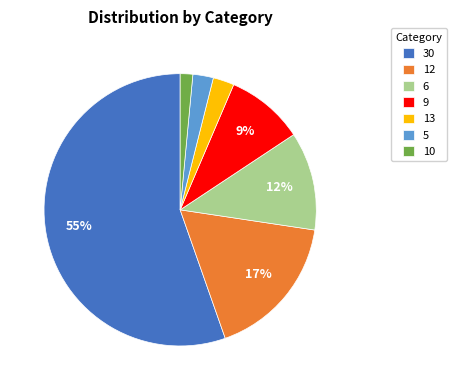

Is the sum of 9 and 12 greater than half?

No